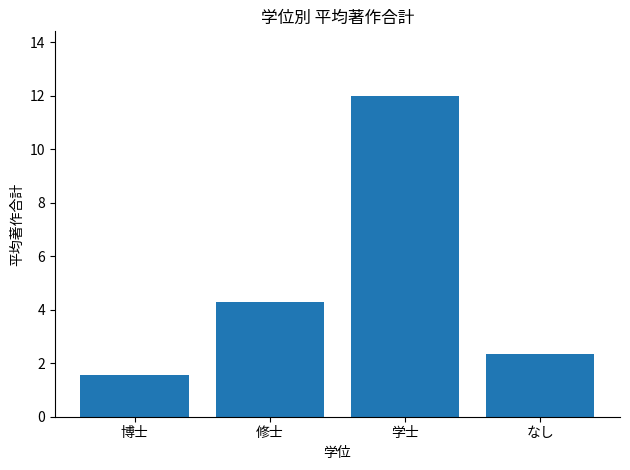

How many bars are there in total?

4